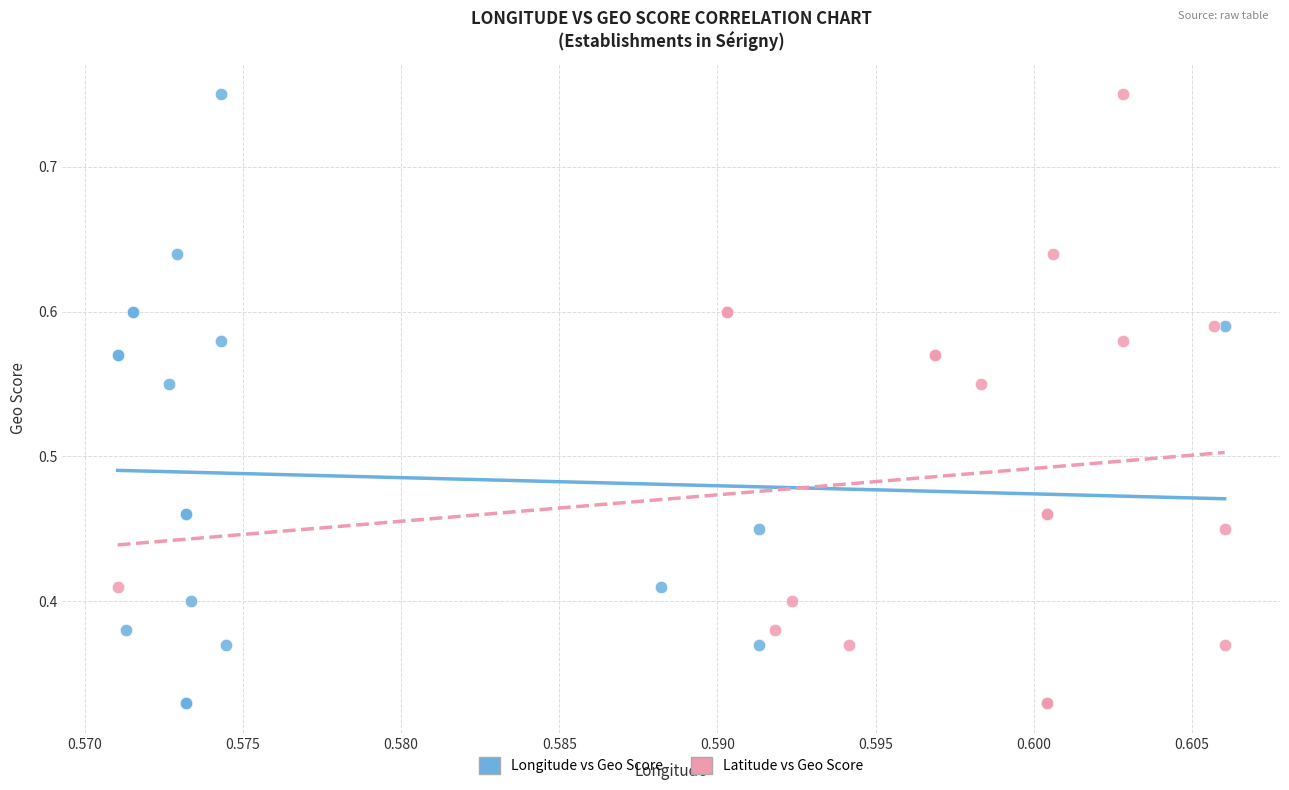

What are all the series names shown in the legend?

Longitude vs Geo Score, Latitude vs Geo Score